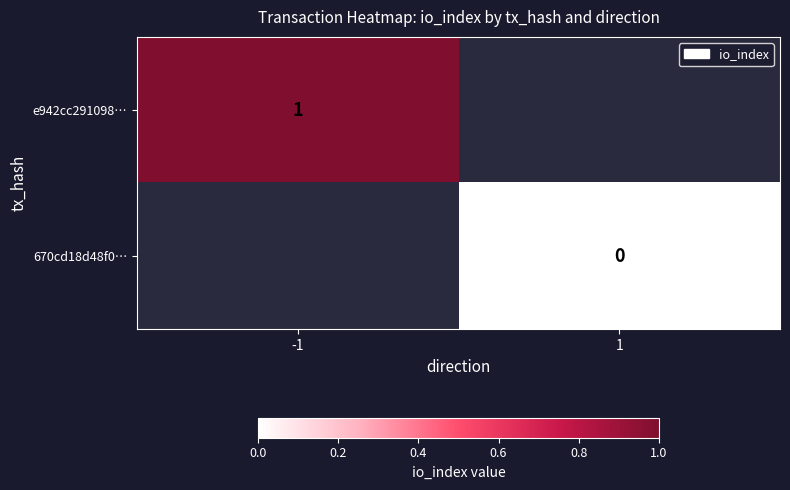

Count the number of data series in this chart.

2